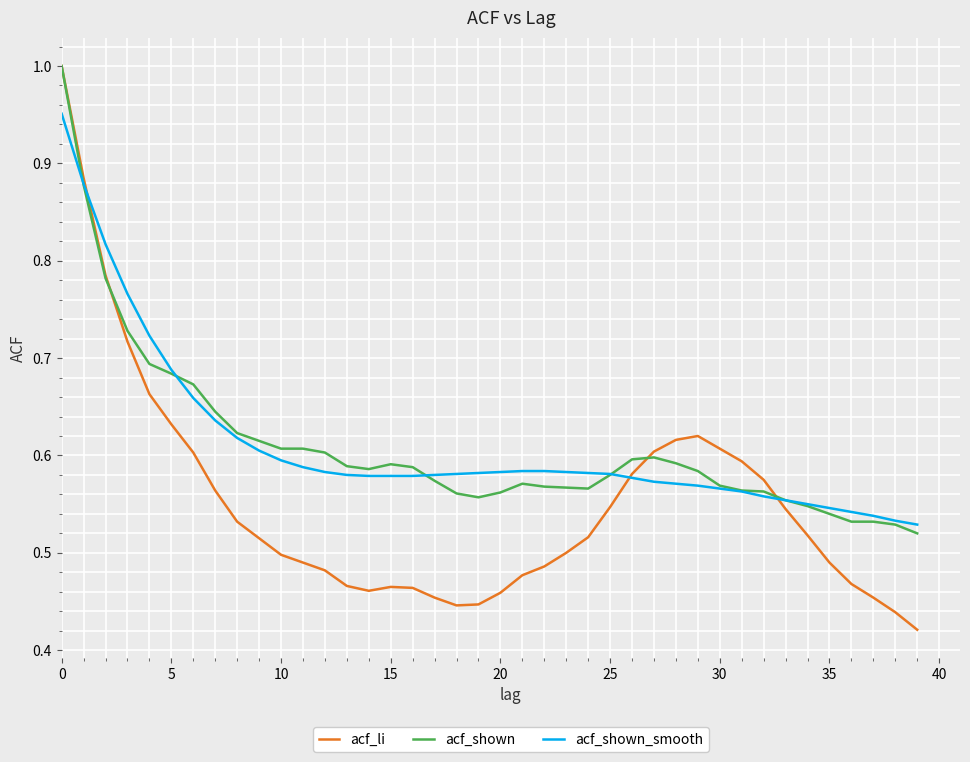

Which series has the largest range (max minus min)?

acf_li